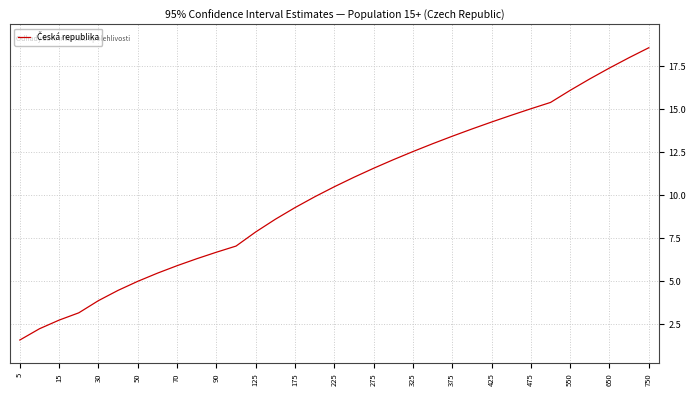

What is the minimum value shown in the chart?

1.6